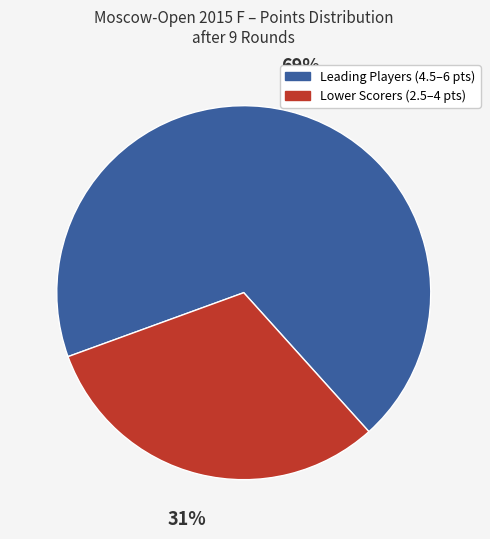

To the nearest percent, what is the difference between the largest and smallest slice percentages?

38%